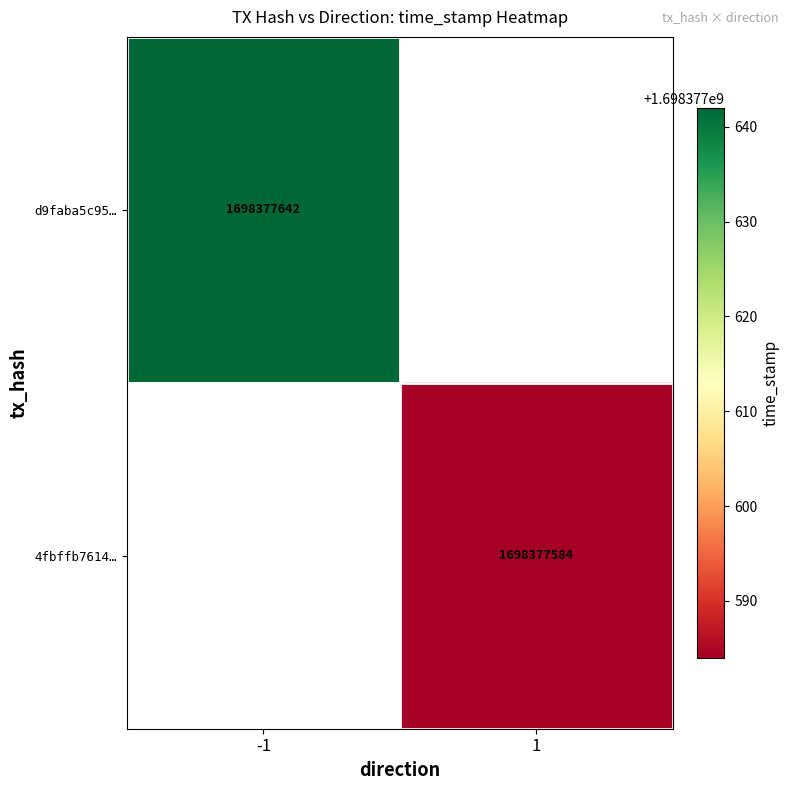

What is the highest value of the d9faba5c95ccff816815f51e926b037d4b5111d series?

1698377642